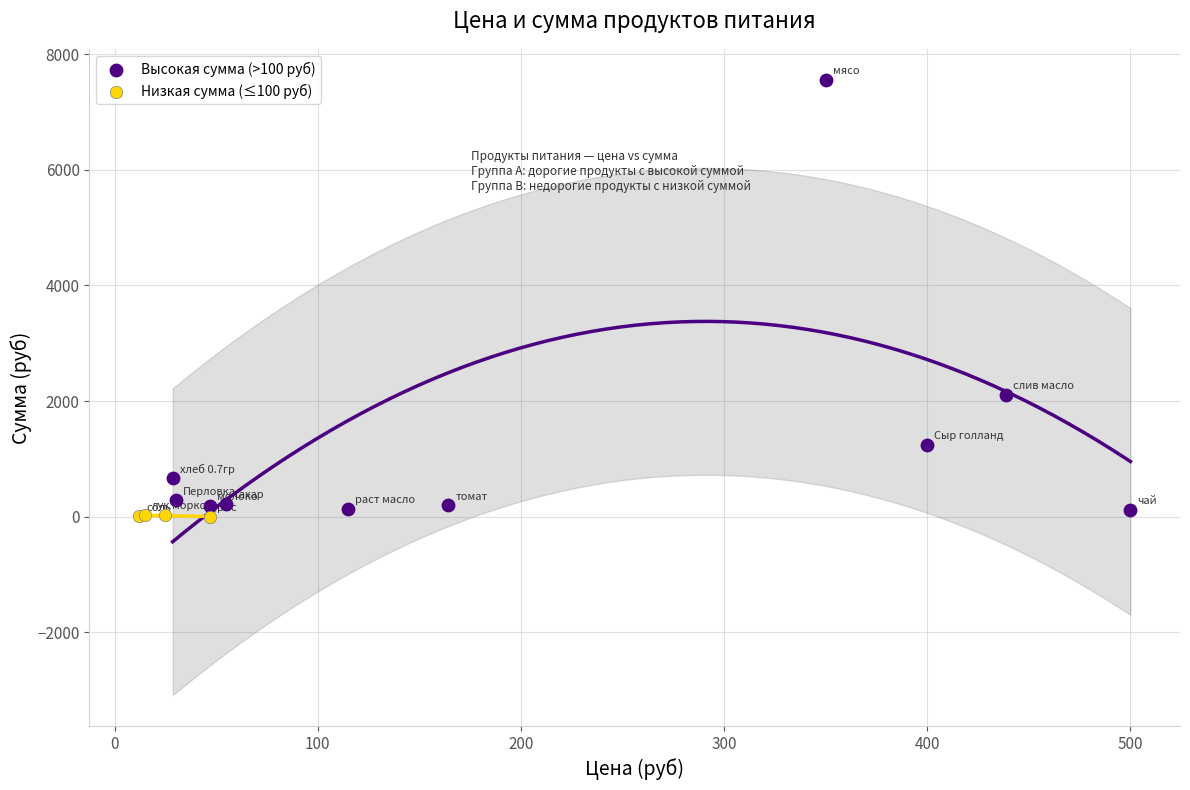

Which series reaches the maximum Y coordinate?

Высокая сумма (>100 руб)